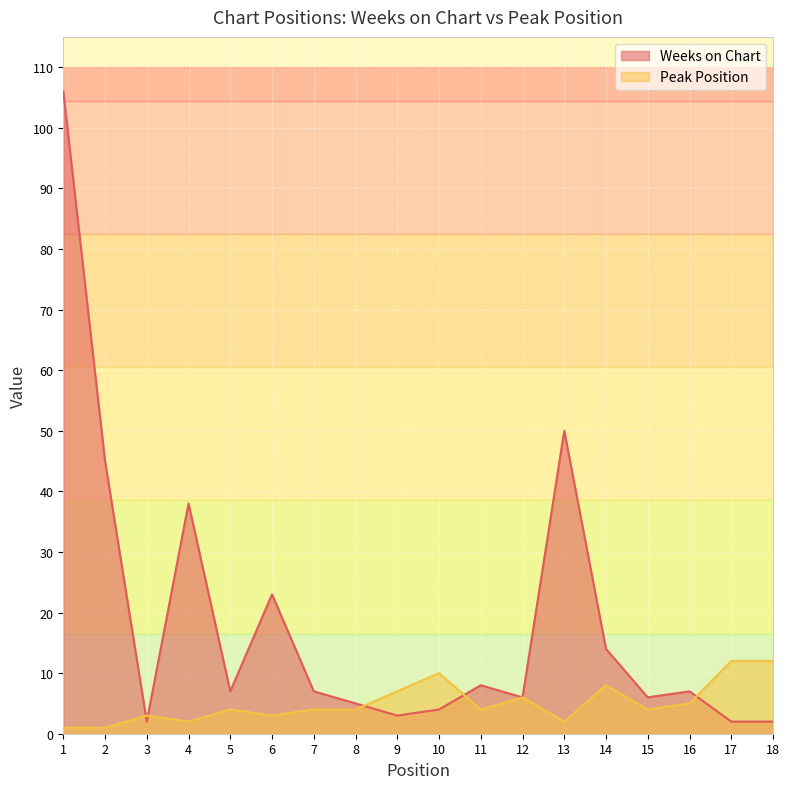

Which series ends up on top after the final intersection of Weeks on Chart and Peak Position?

Peak Position